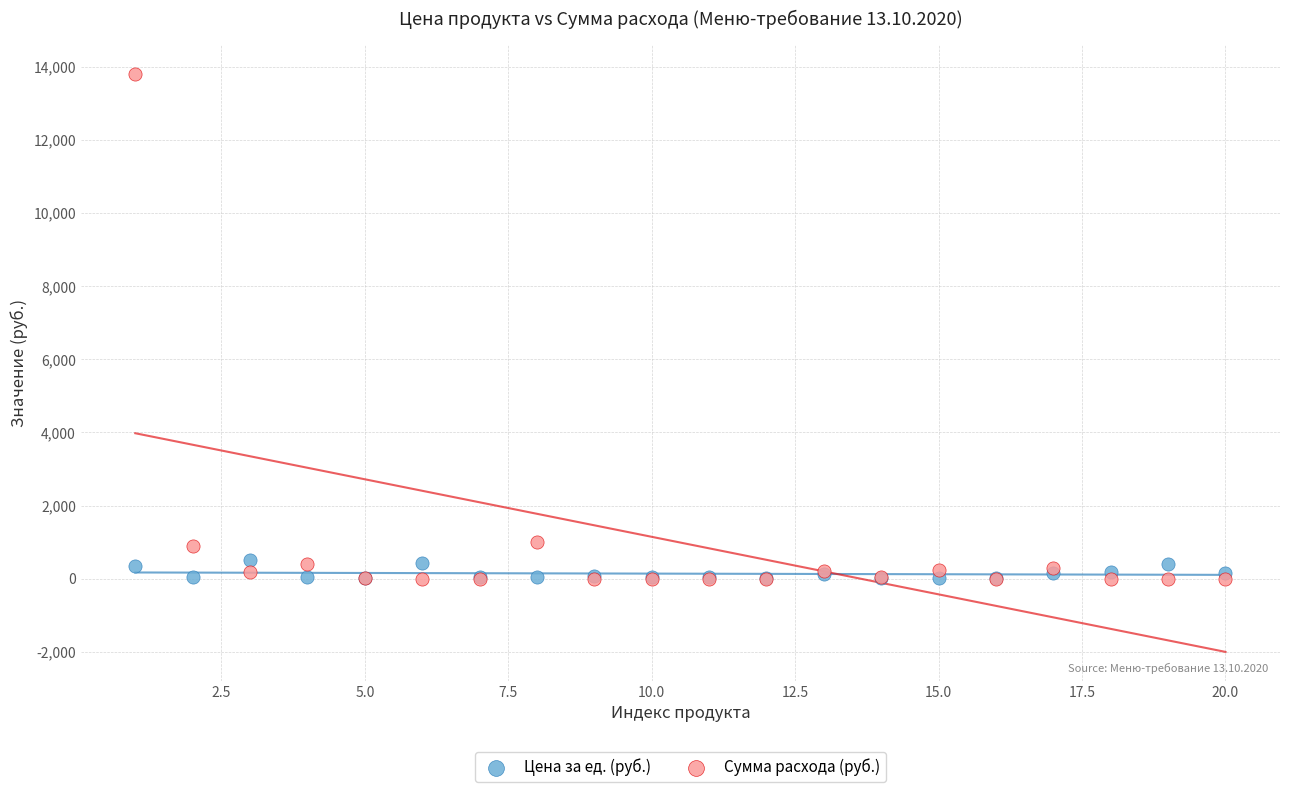

Which series has the widest spread of Y values?

Сумма расхода (руб.)